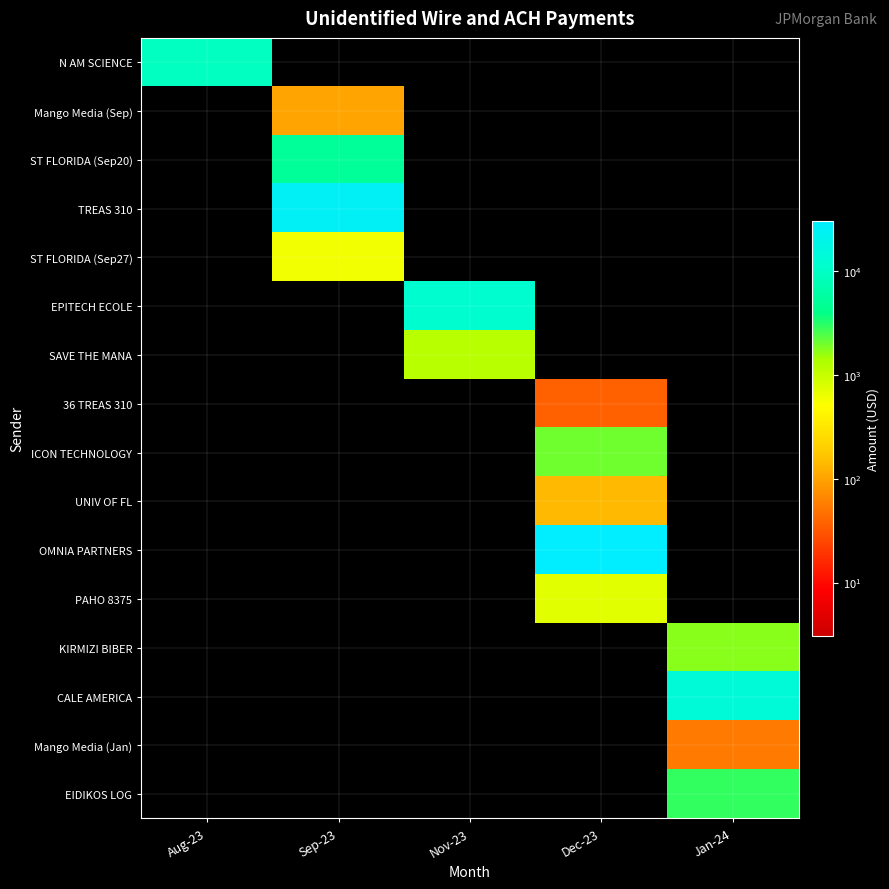

Between Aug-23 and Sep-23, which is larger?

Aug-23